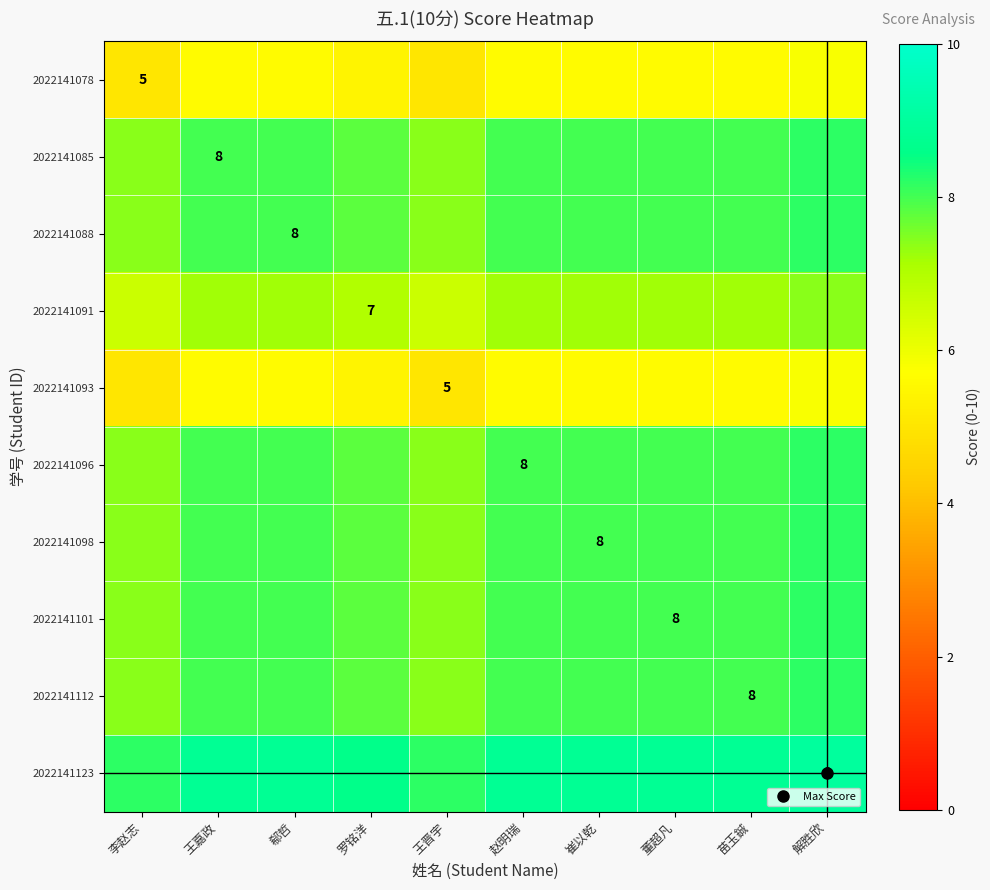

Which series has the largest total across all categories?

2022141123